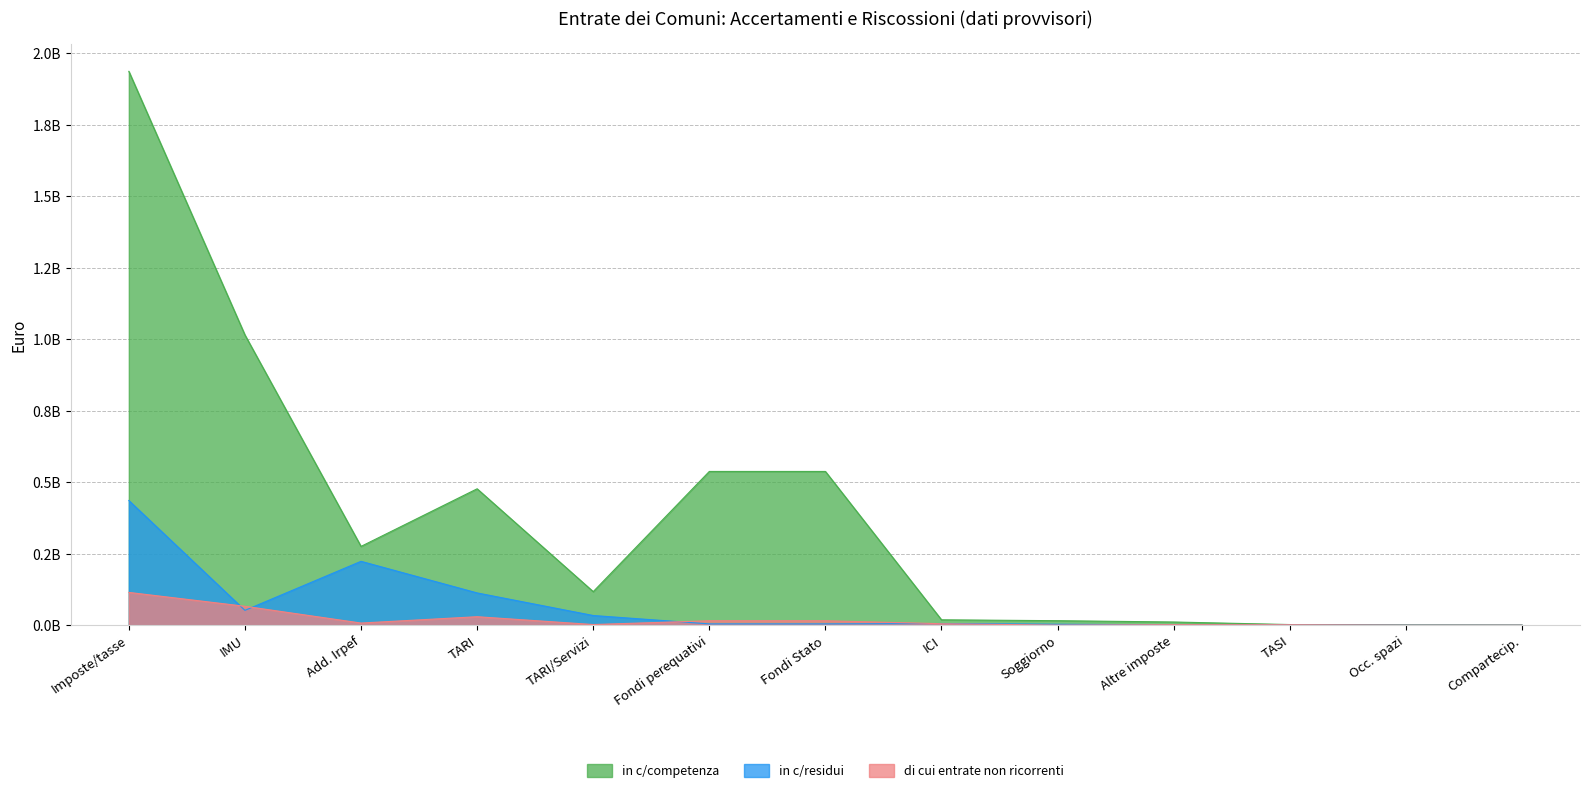

What is the total value across all series at TARI?

619566838